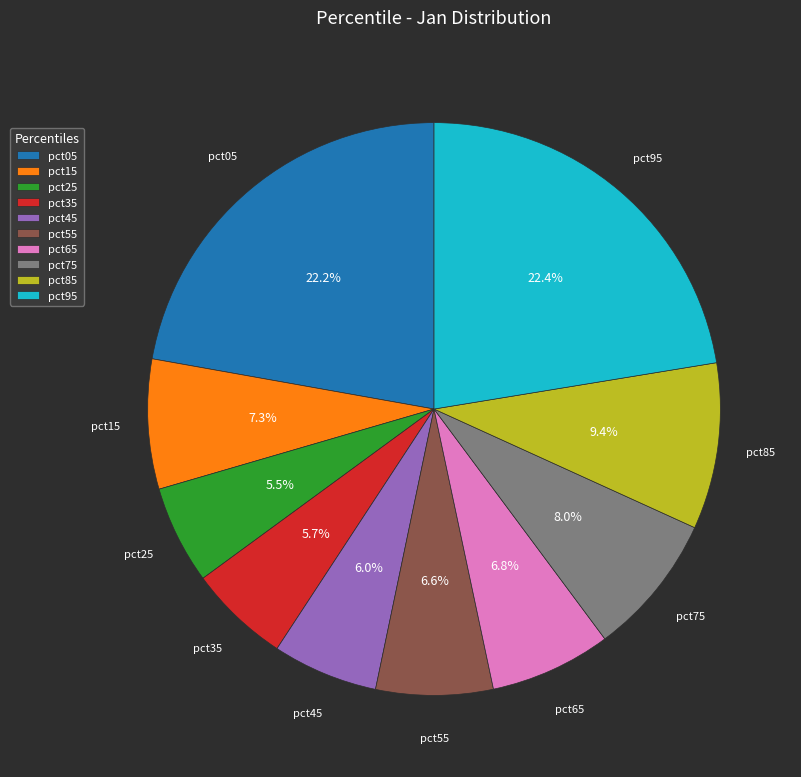

To the nearest percent, what is the average slice percentage?

10%